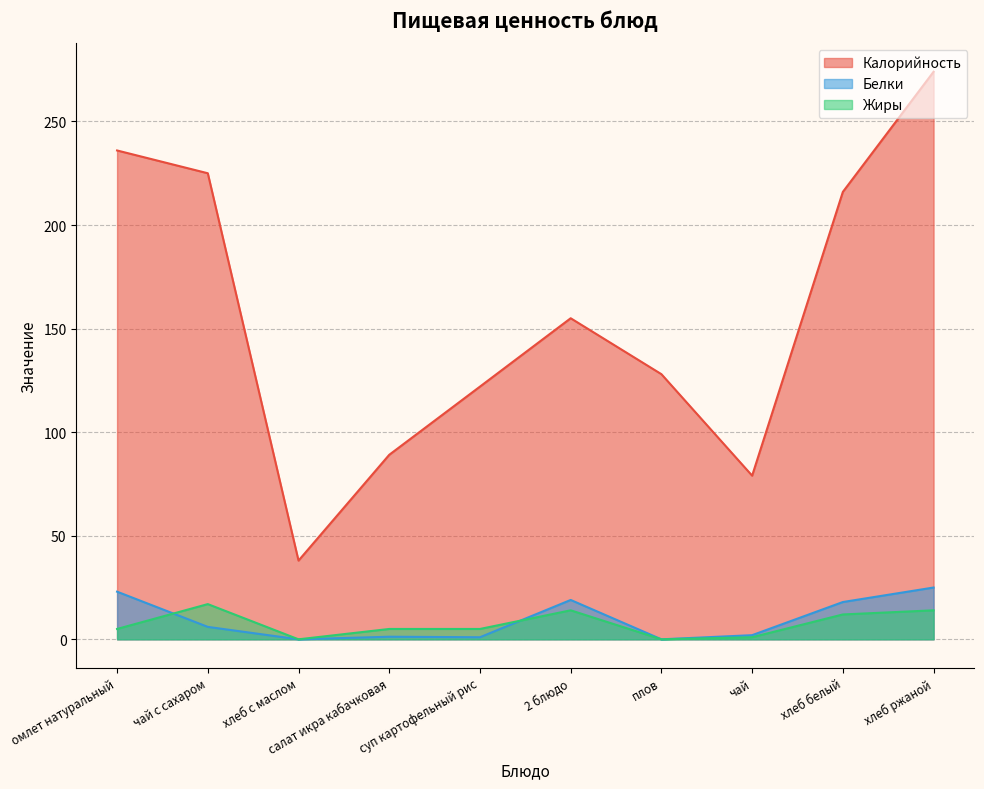

Which series has the largest range (max minus min)?

Калорийность